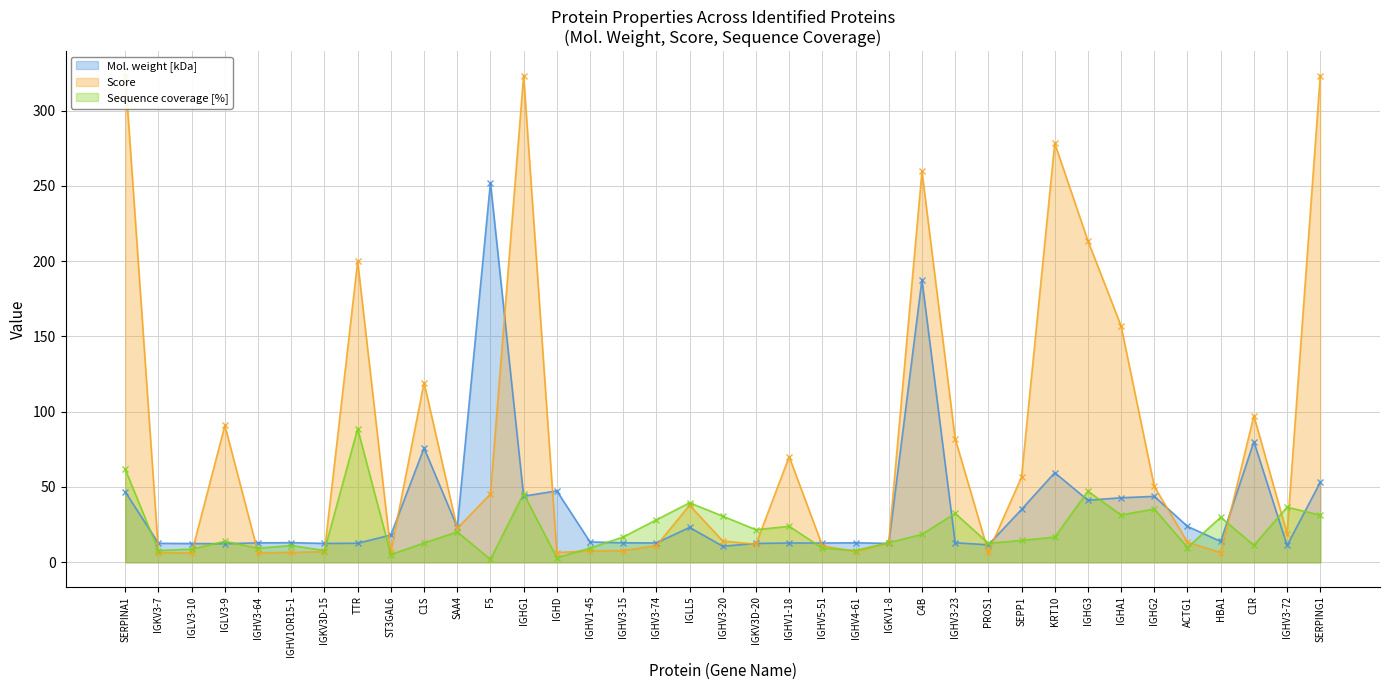

What is the lowest value of the Mol. weight [kDa] series?

10.7